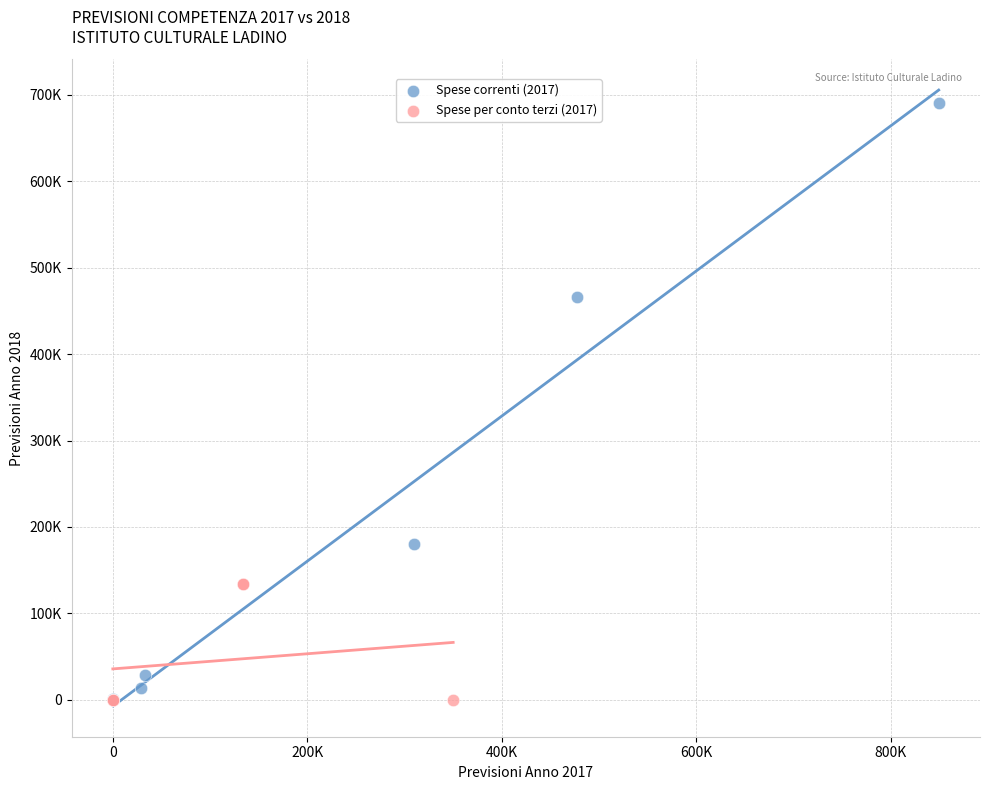

What are all the series names shown in the legend?

Spese correnti (2017), Spese per conto terzi (2017)